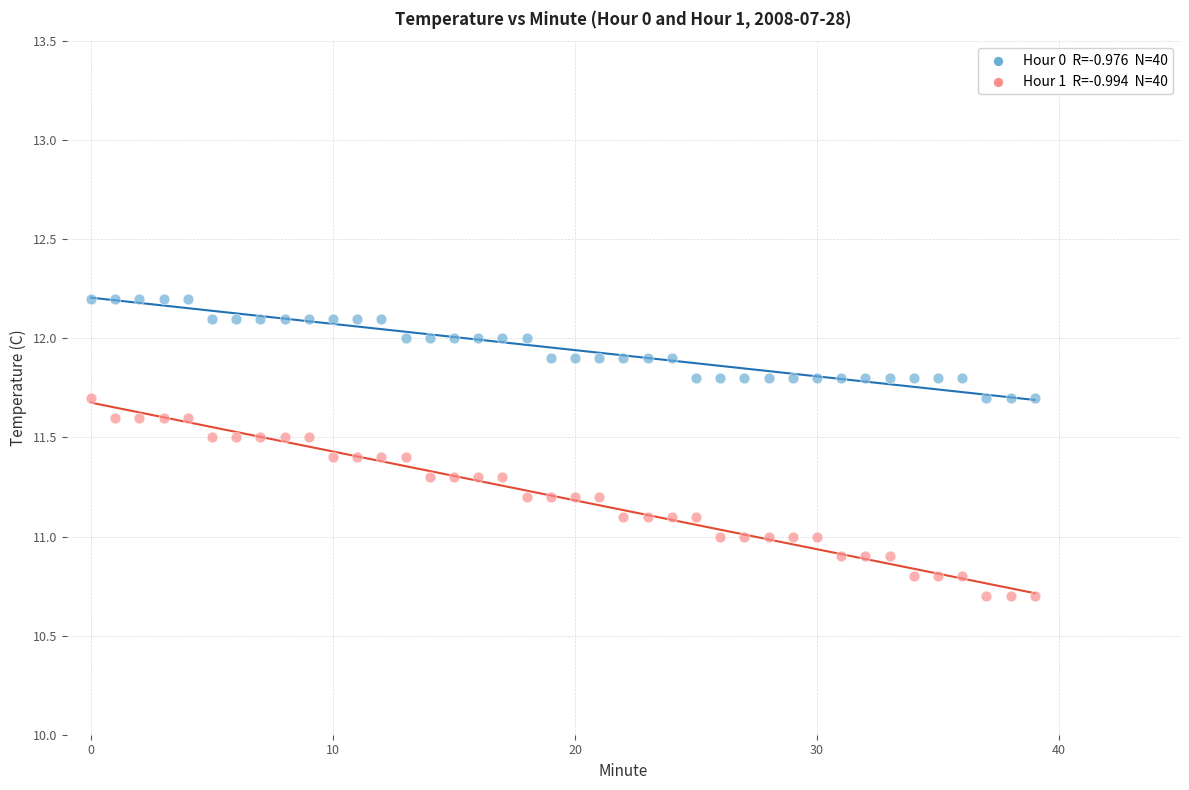

Across all data points, what is the range of Y values (max minus min)?

1.5